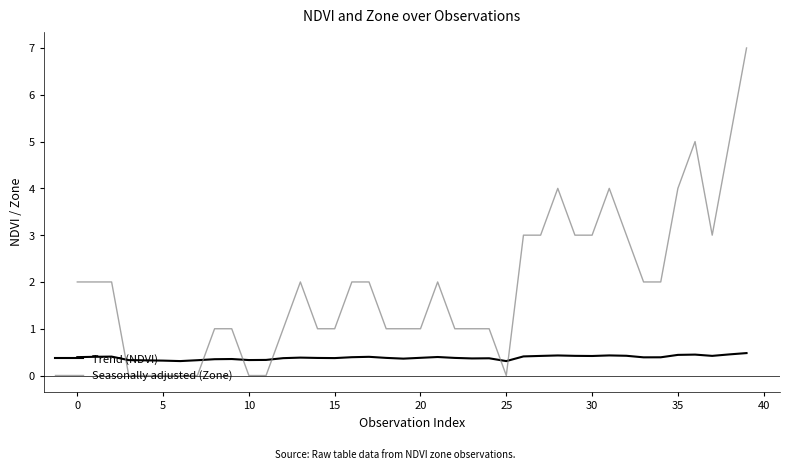

How many lines are shown in the chart?

2